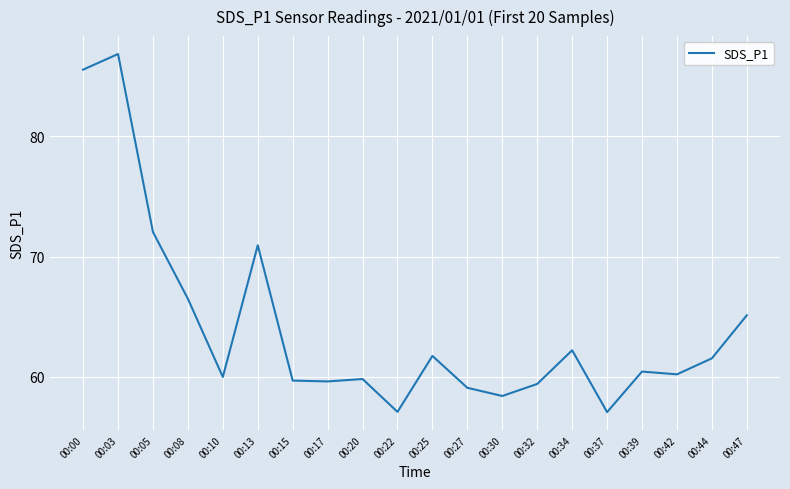

What is the change in value from 00:39 to 00:47?

+4.7